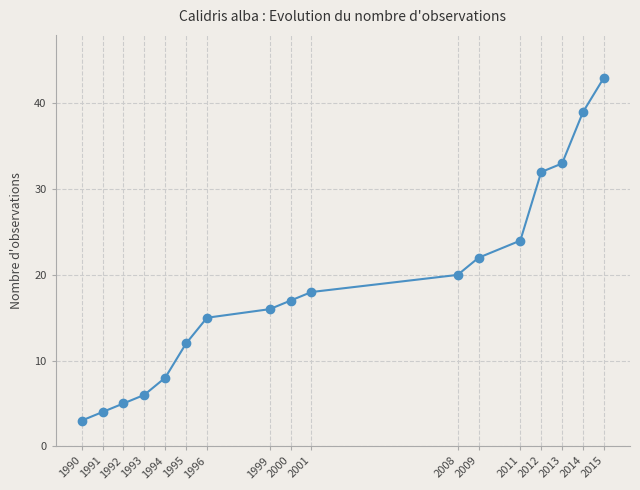

True or false: the data shows 18 at 2001.

True